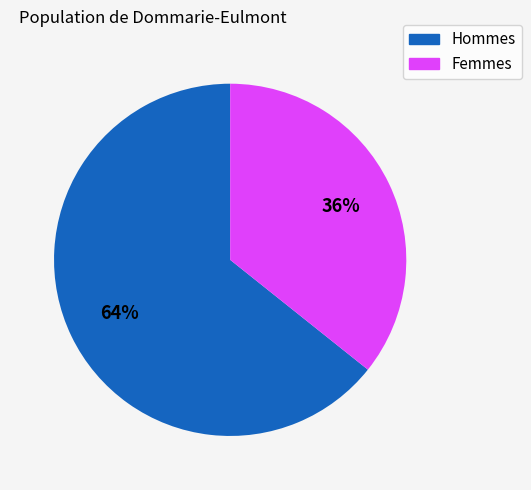

Do Hommes and Femmes together represent more than half of the pie?

Yes